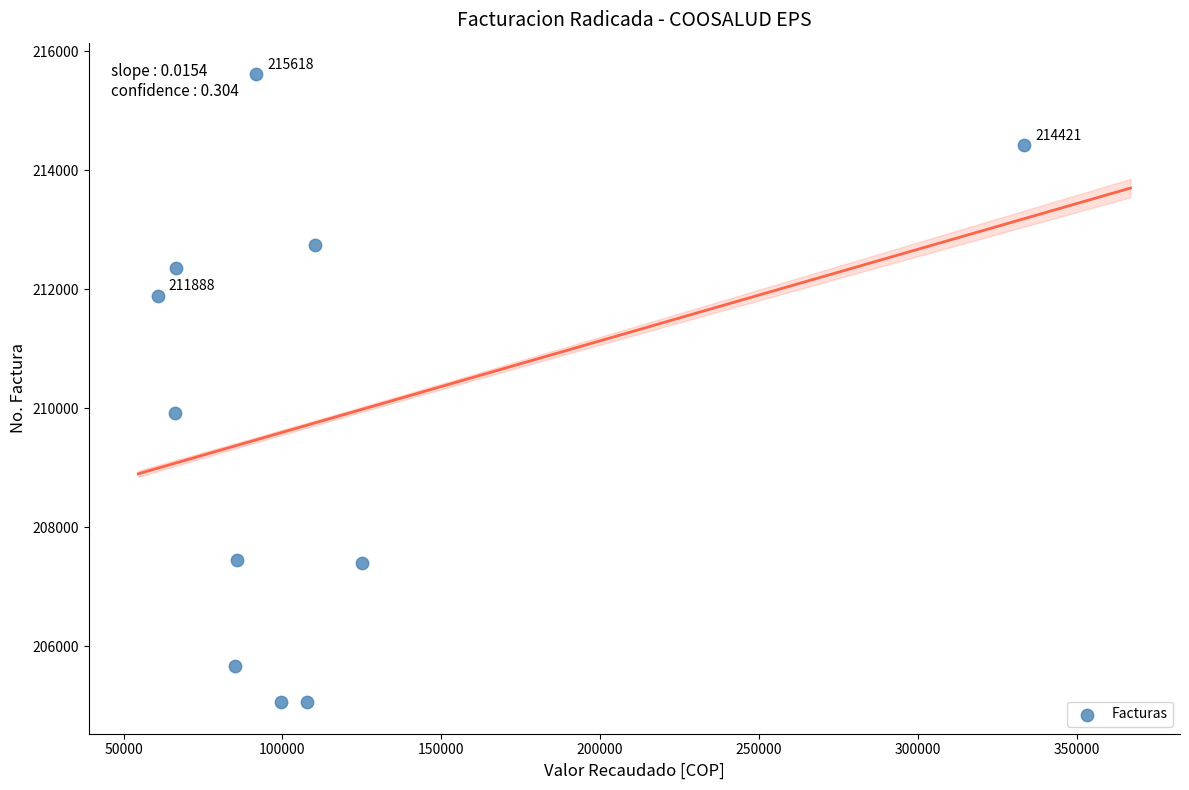

What Y value in the scatter plot is closest to 210336?

209926